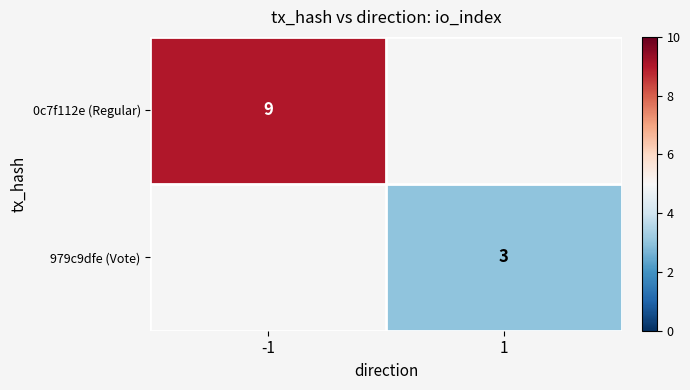

Is it true that 979c9dfe (Vote) equals 1 at 1?

False